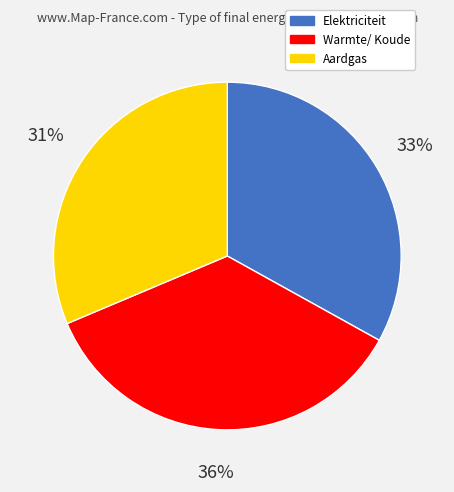

To the nearest percent, what is the average slice percentage?

33%